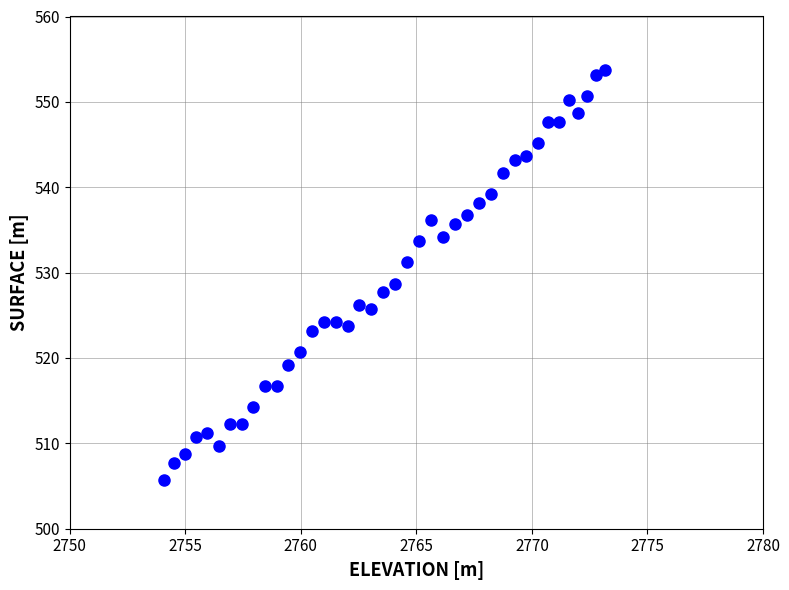

What is the range of X values (max minus min)?

19.1